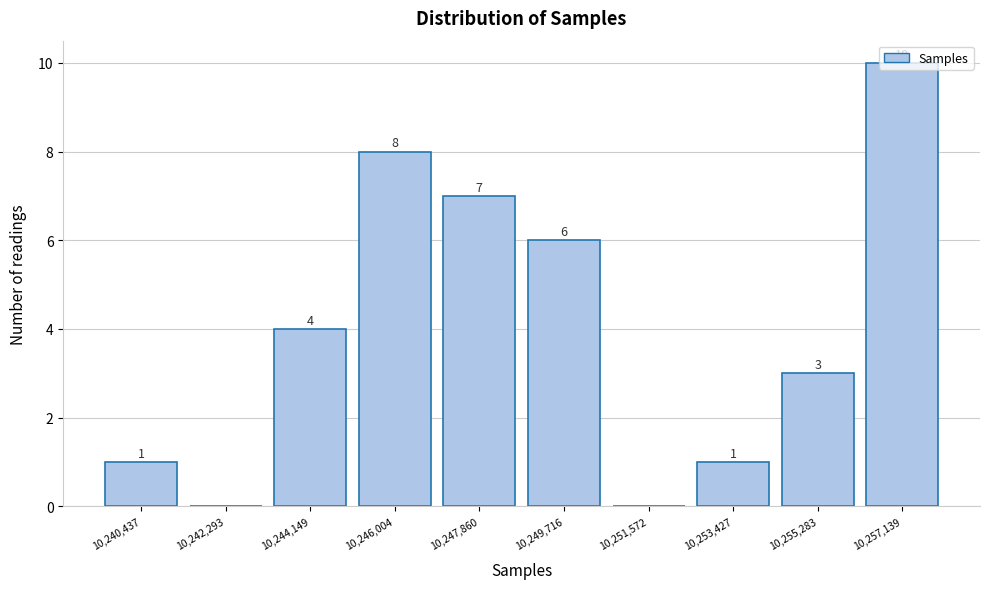

Over which range of the x-axis is the bar tallest?

10256200 to 10258000